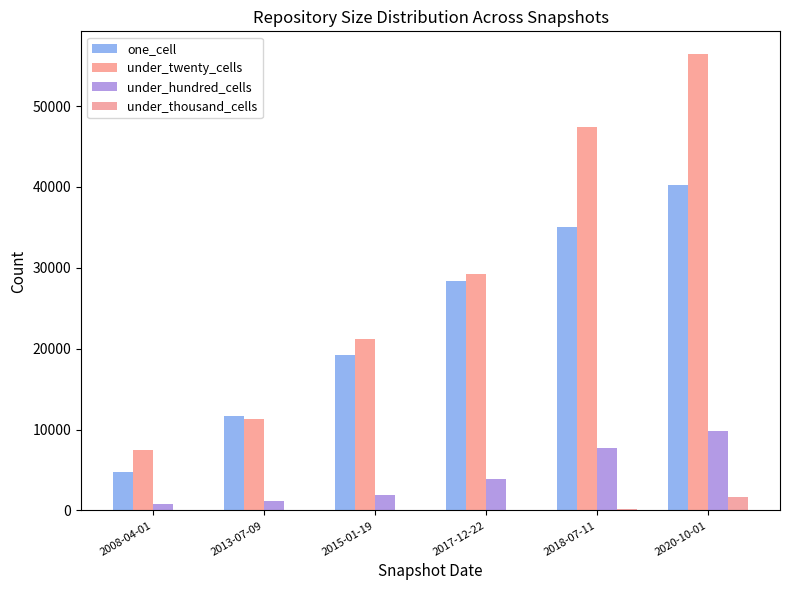

At which label does under_hundred_cells first exceed 3944?

2018-07-11